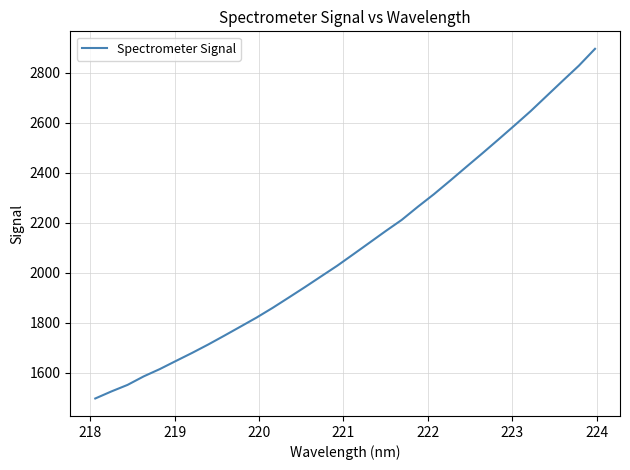

What is the maximum value shown in the chart?

2895.0